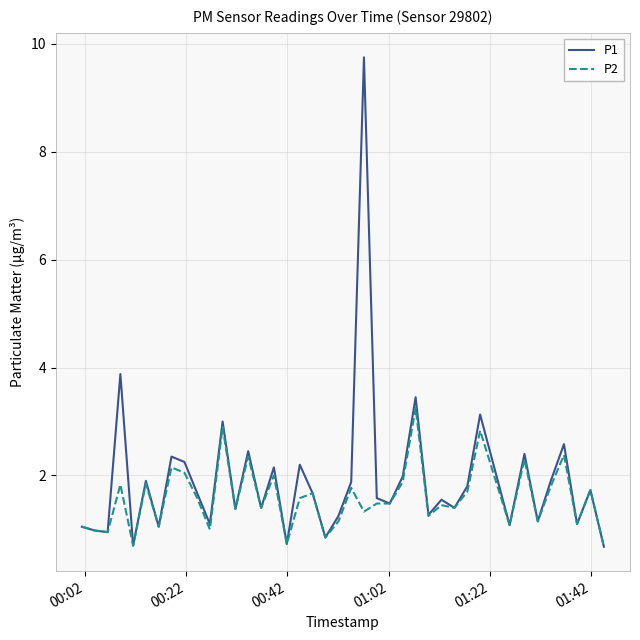

What is the maximum value for P1?

9.8